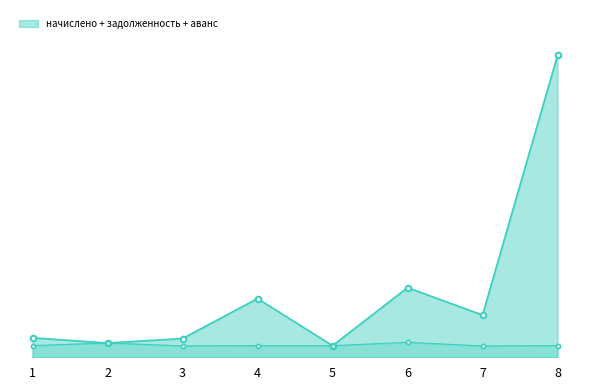

How many categories are shown in the chart?

8